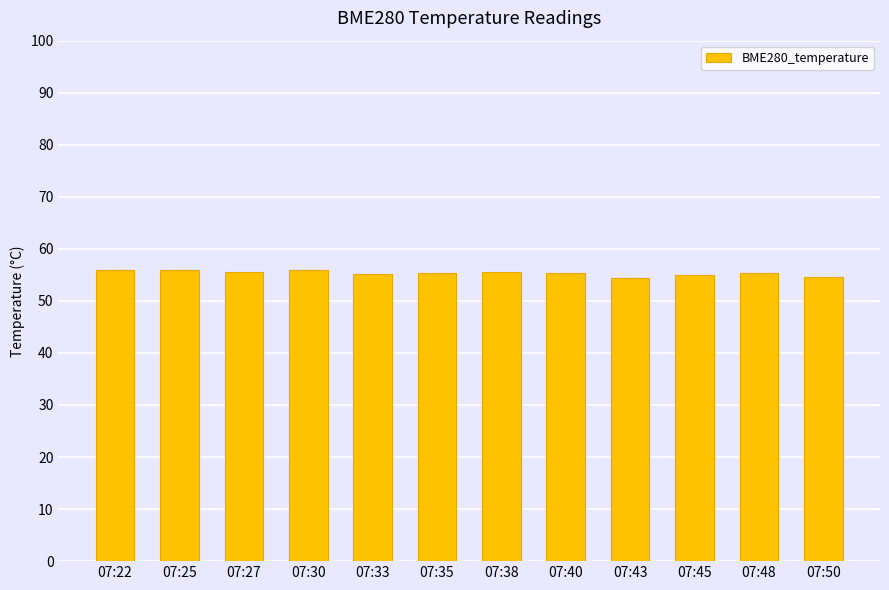

What is the sum of all values?

664.3